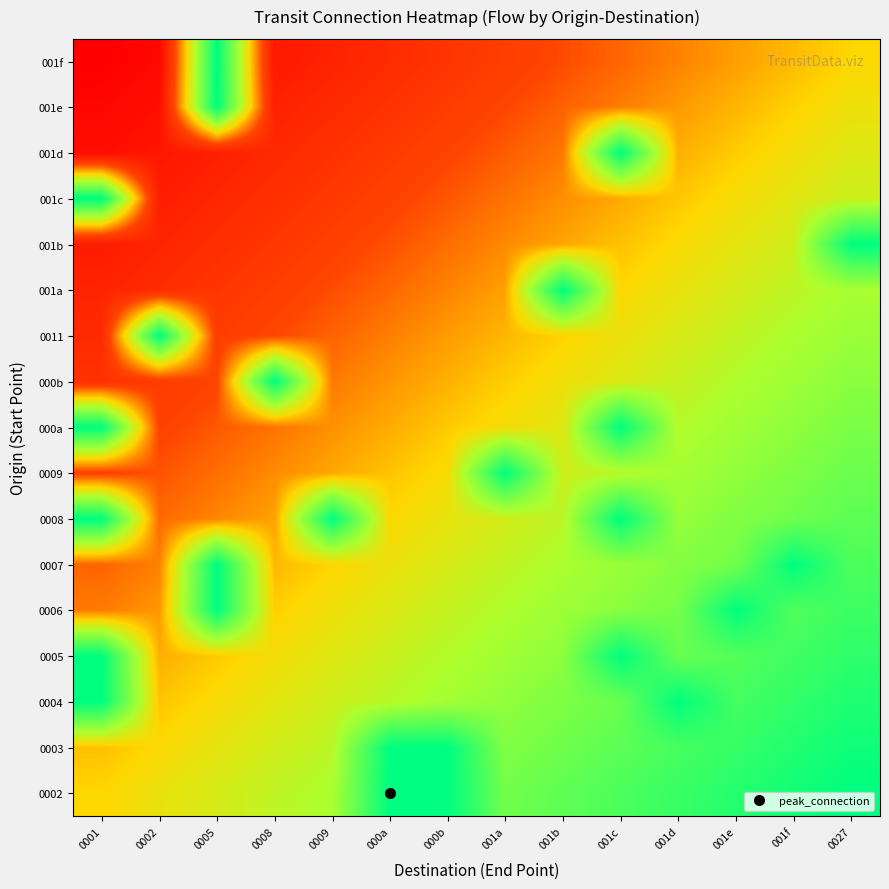

Which has a higher value, 001f or 001e?

001f